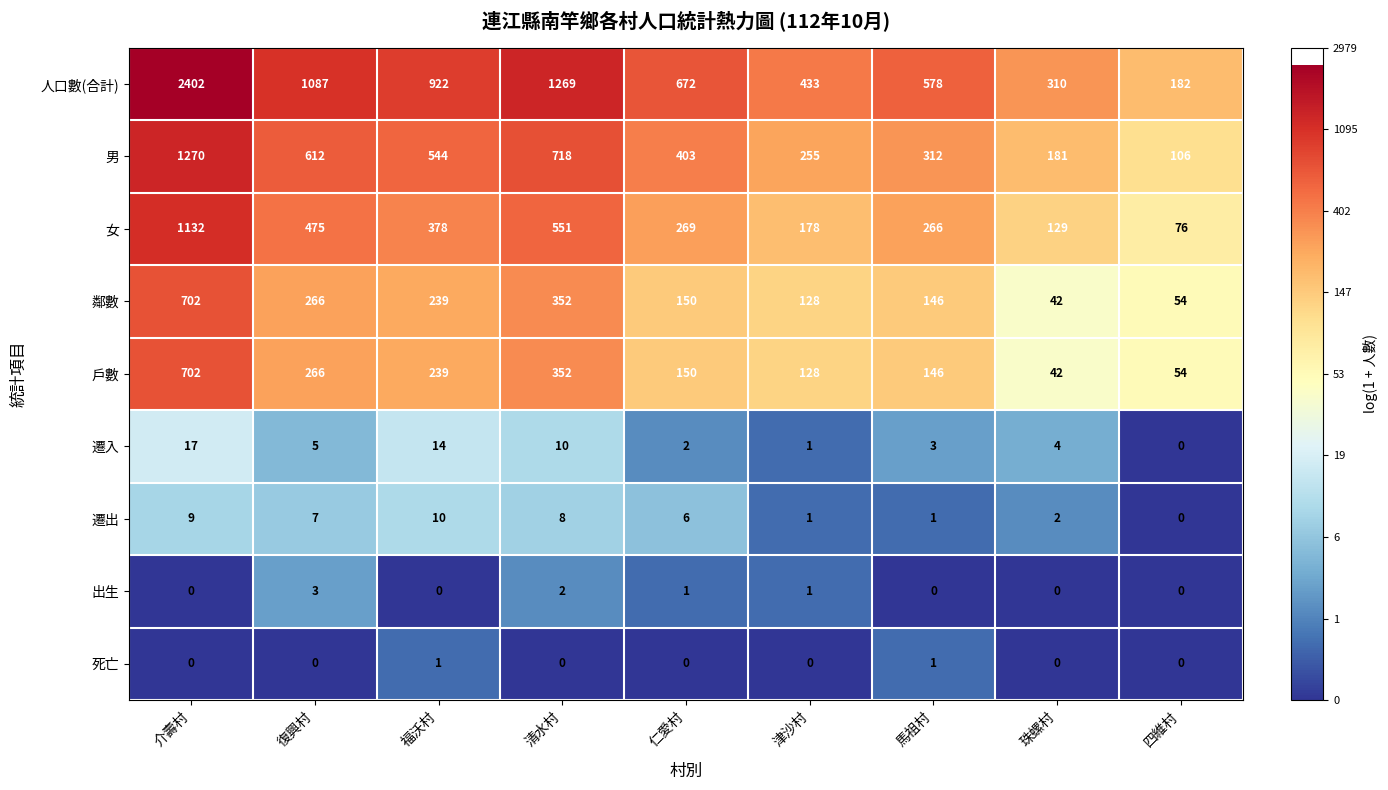

What is the minimum value for 男?

106